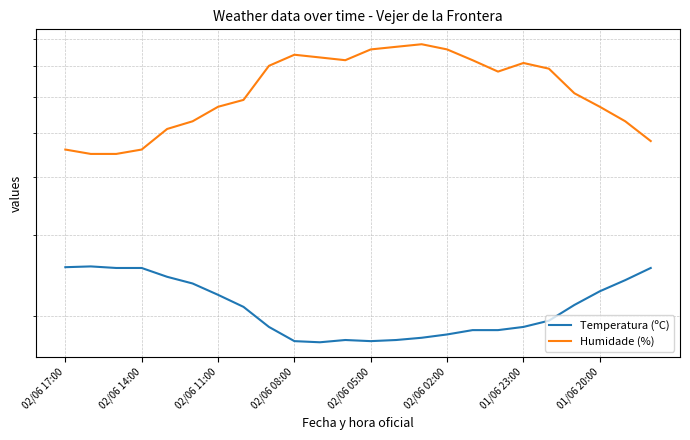

At how many categories does at least one series exceed 27?

24